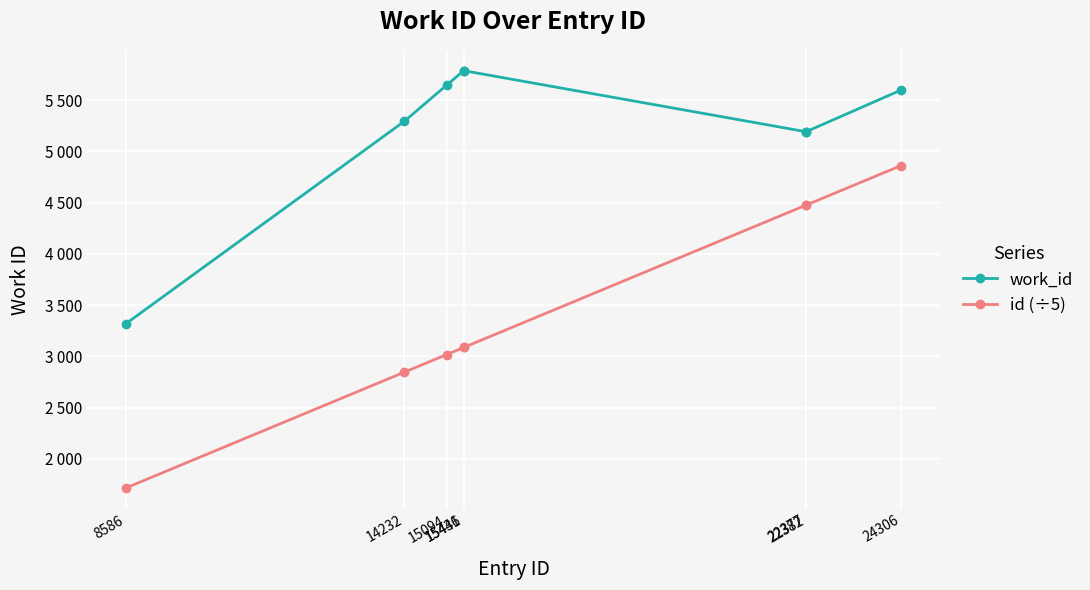

What value does the id (÷5) series have at 22382?

4476.4